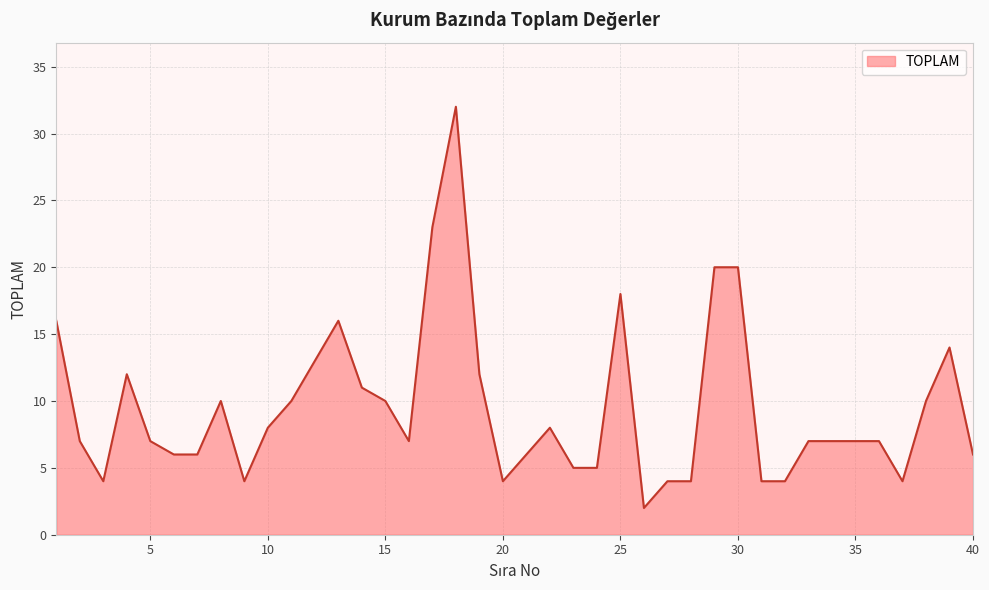

What is the difference between the maximum and minimum values?

30